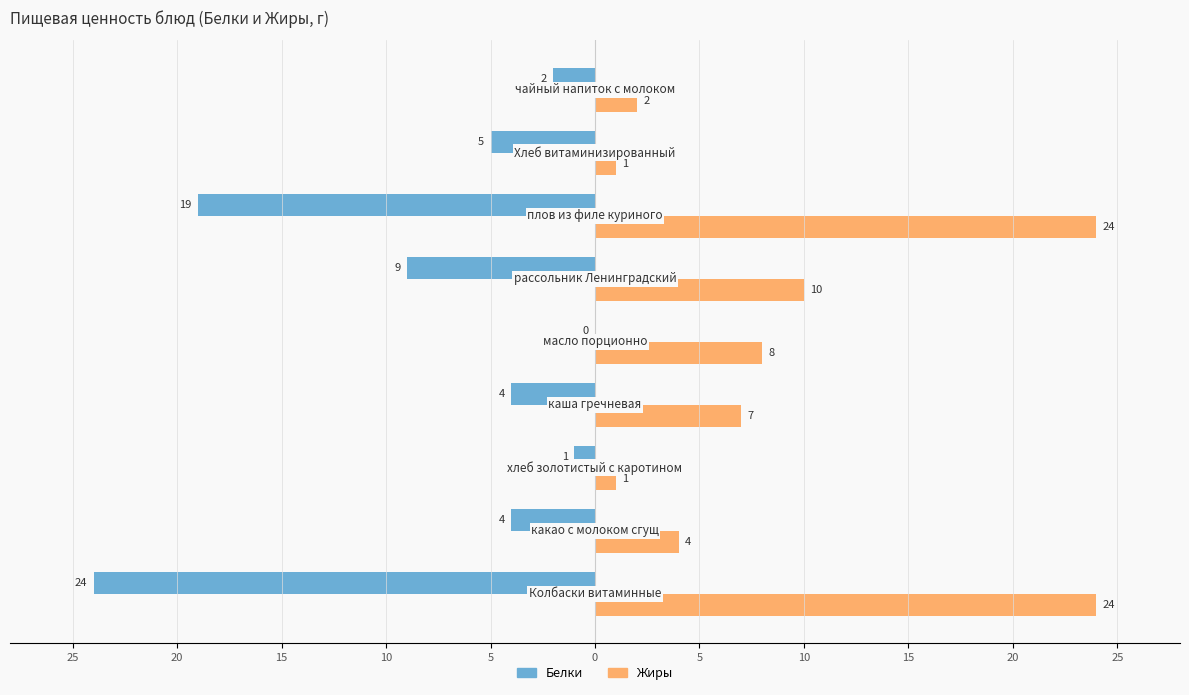

What are all the series names shown in the legend?

Белки, Жиры